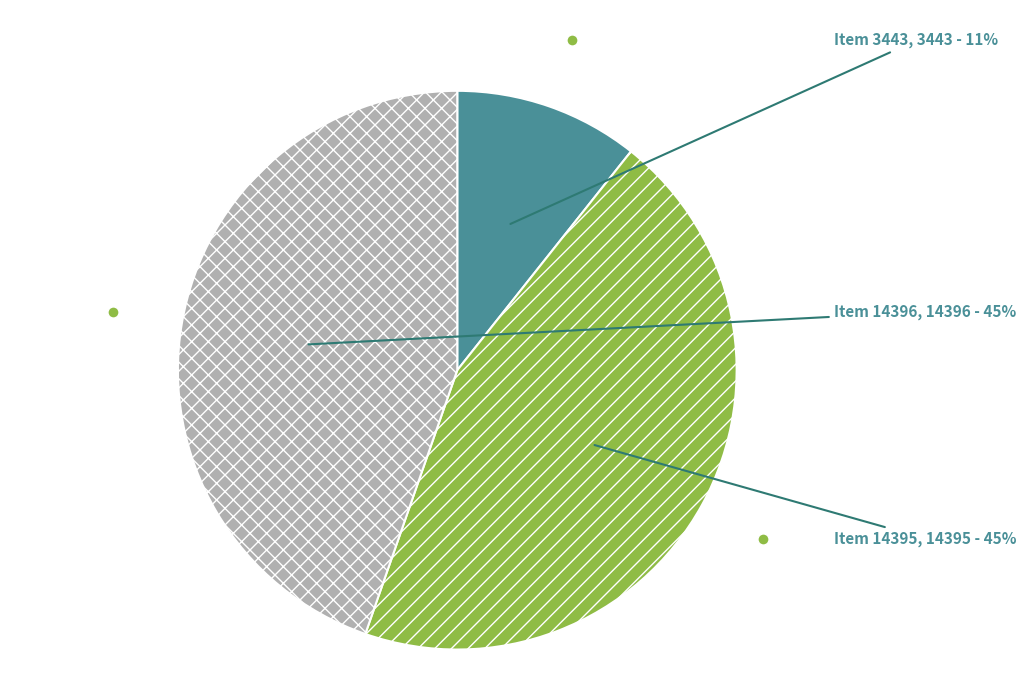

The Item 14395 slice represents 36% of the pie. True or false?

False